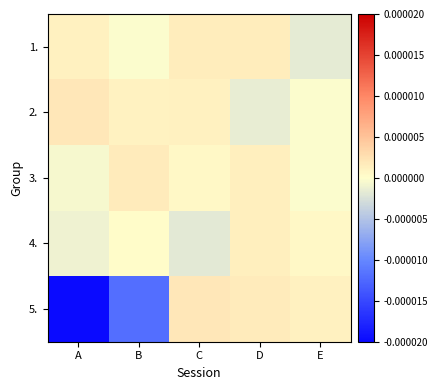

At how many categories does at least one series exceed 0?

5